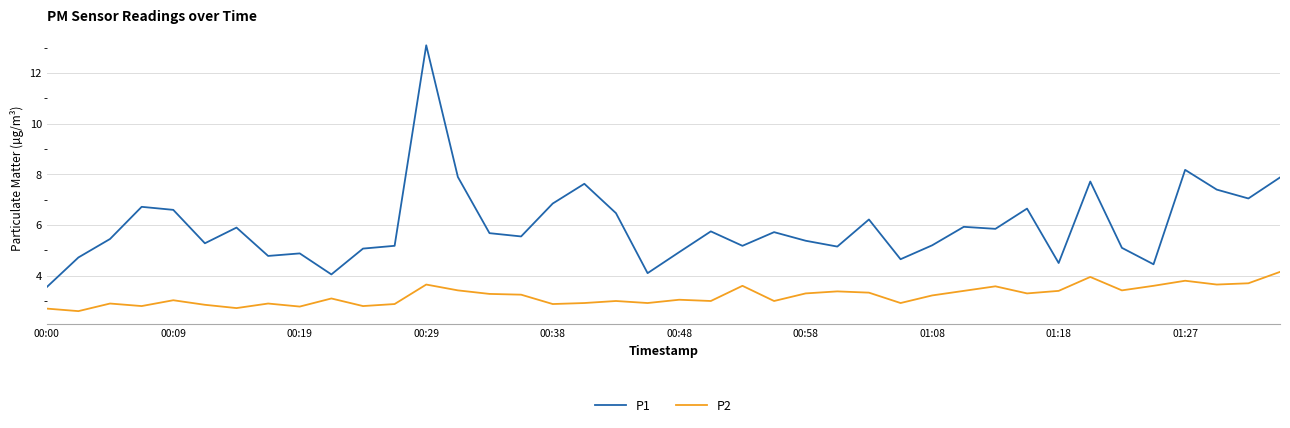

Which series has the widest spread of values?

P1